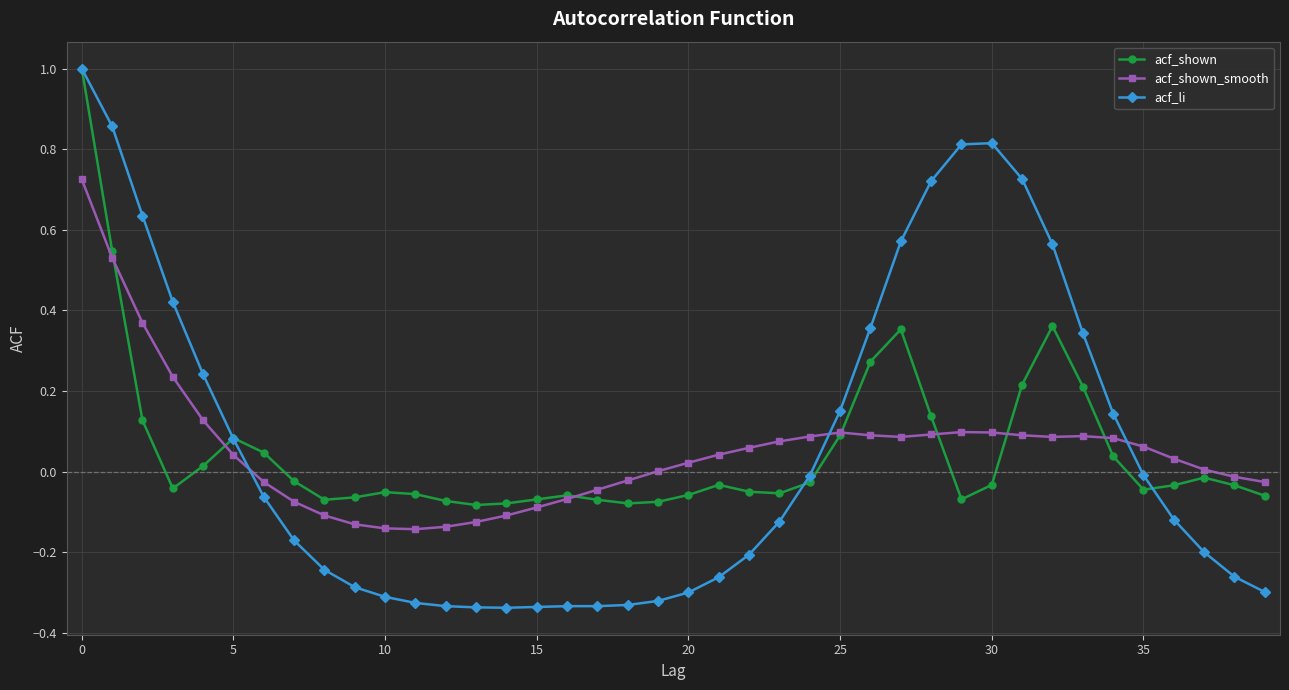

What is the maximum value shown in the chart?

1.0